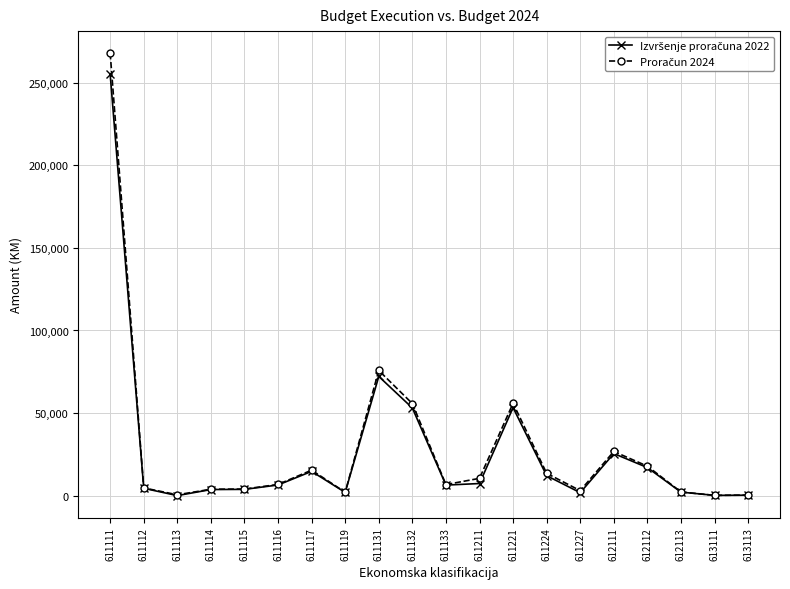

At which category is the sum across all series the highest?

611111